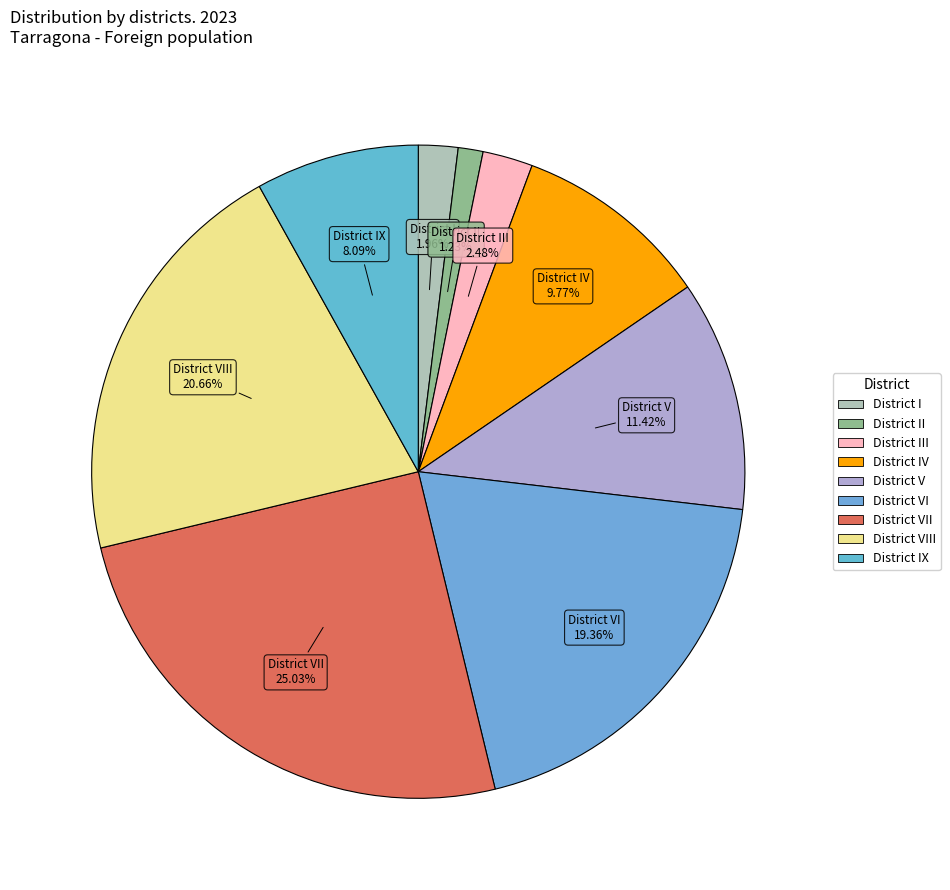

How many slices are in this pie chart?

9